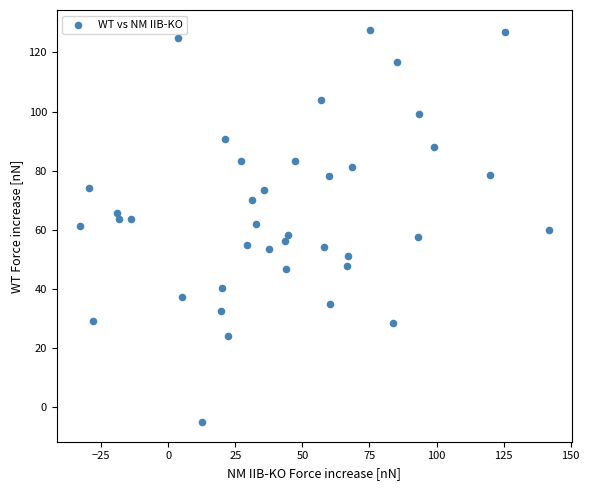

What is the range of X values (max minus min)?

174.6